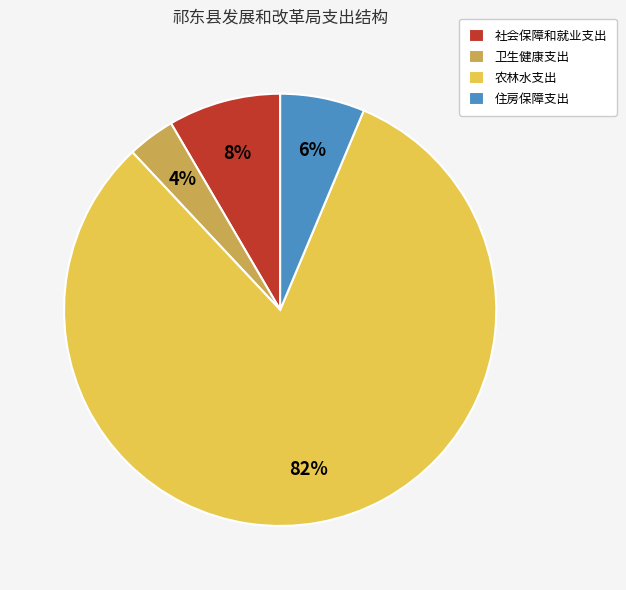

To the nearest percent, what is the difference between the largest and smallest slice percentages?

78%